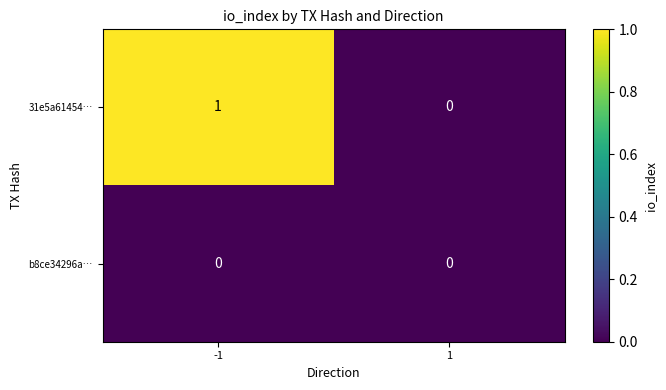

The 31e5a61454… series shows 0 at 1. True or false?

True